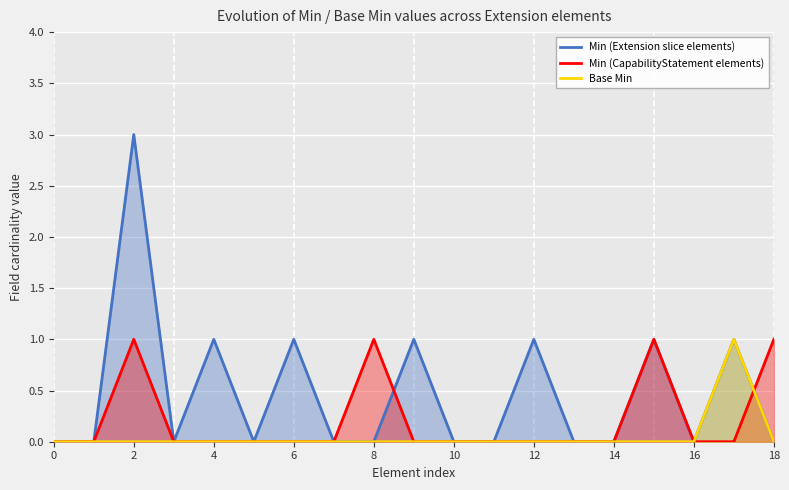

True or false: Min (CapabilityStatement elements) has more than 2 interior local peaks.

True